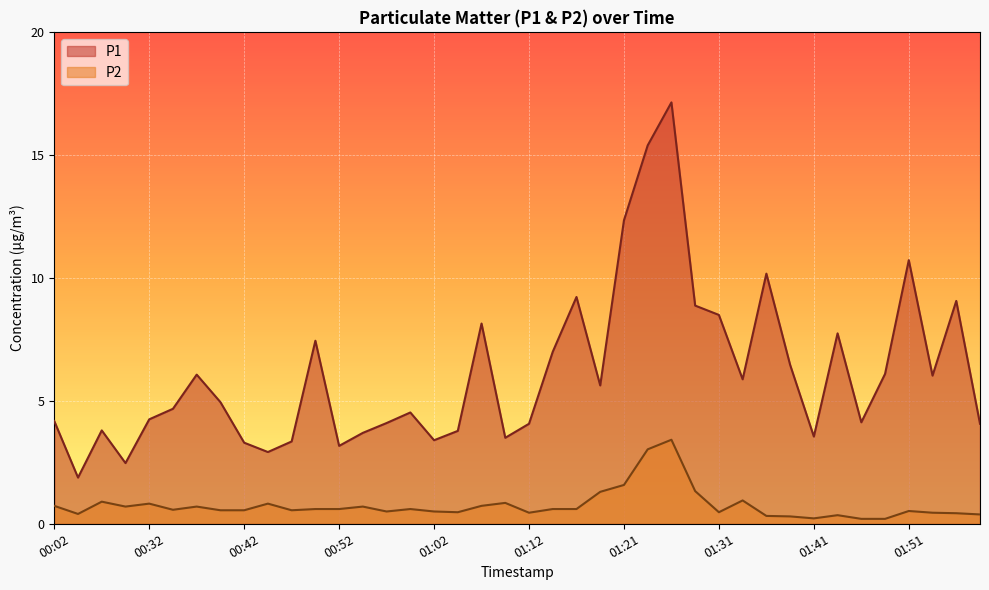

What is the sum of all P2 values?

29.9